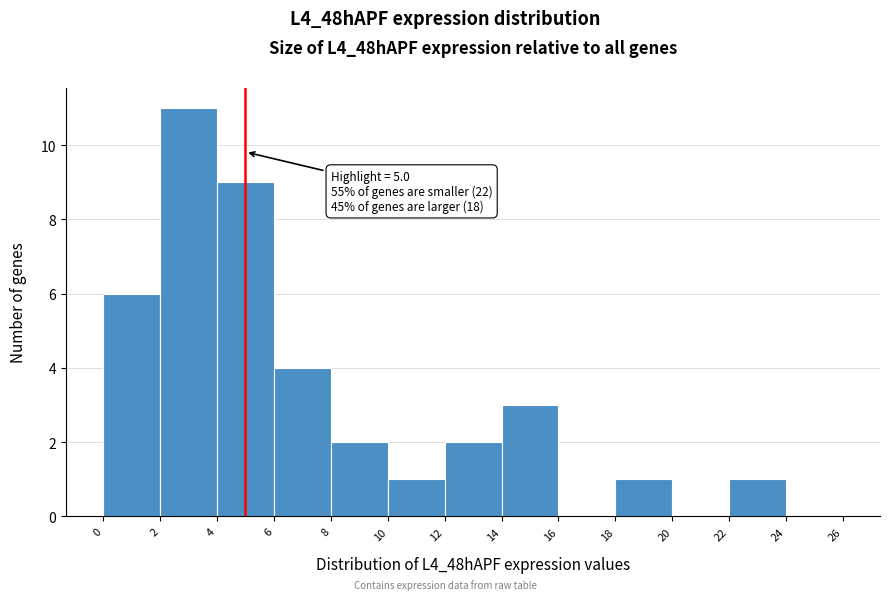

Over which range of the x-axis is the bar tallest?

2 to 4